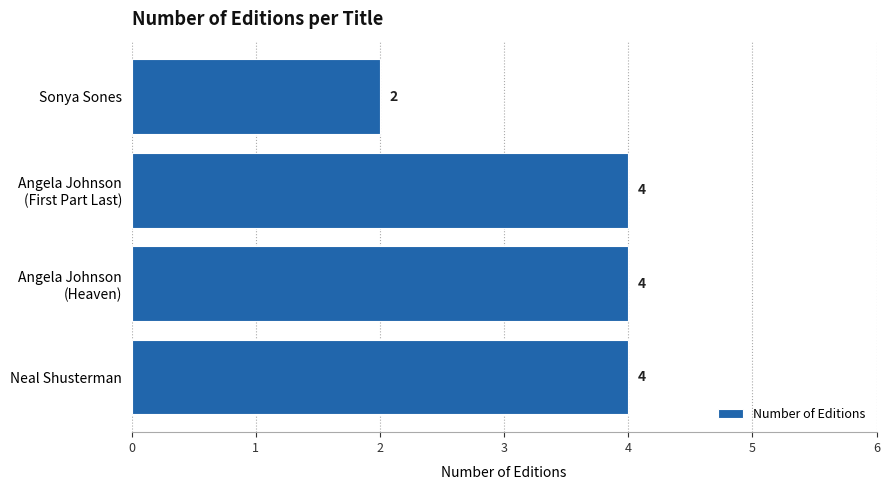

Reading top to bottom, extract all data points from this chart.

2	4	4	4